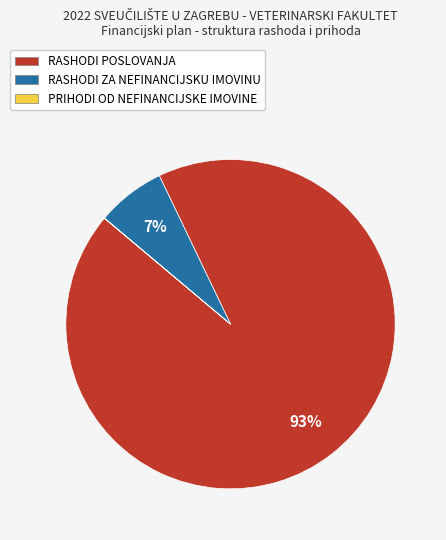

Which has a higher value, RASHODI ZA NEFINANCIJSKU IMOVINU or RASHODI POSLOVANJA?

RASHODI POSLOVANJA